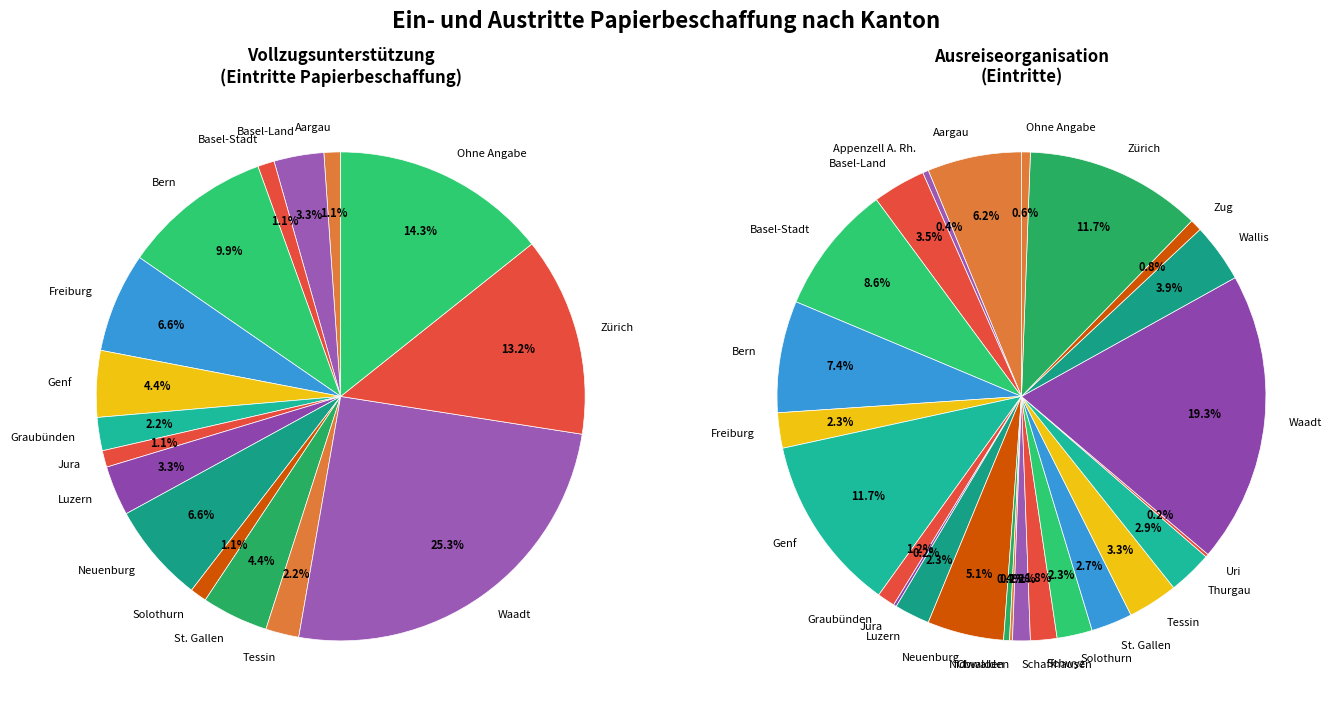

What percentage is the Ohne Angabe slice, to the nearest percent?

14%